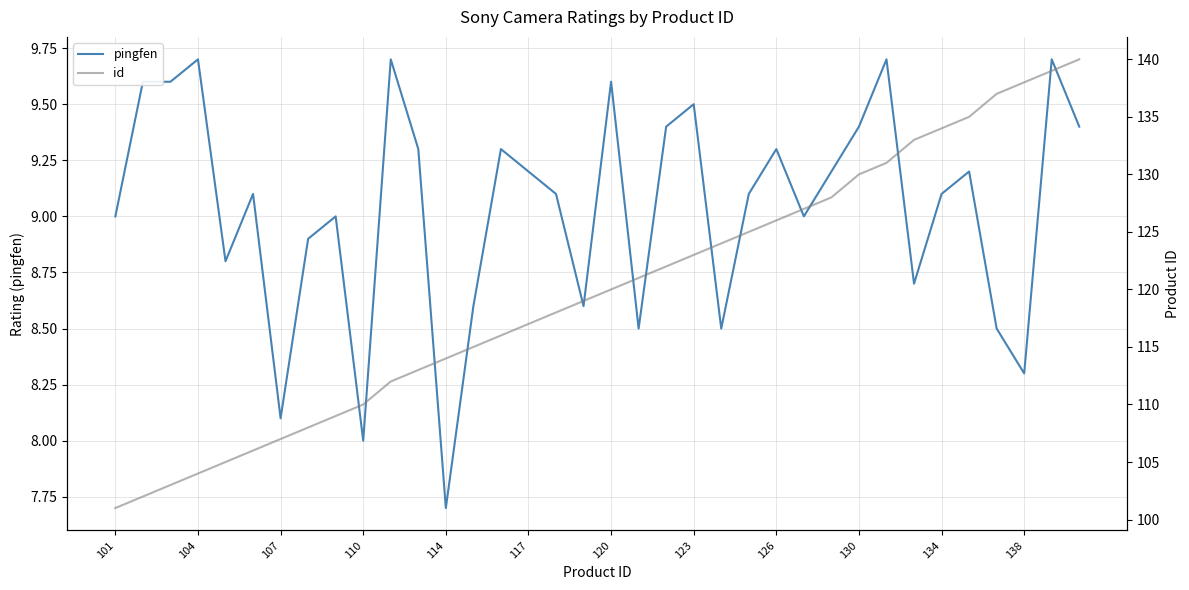

What is the value of the id point at the 8th from the left?

108.0